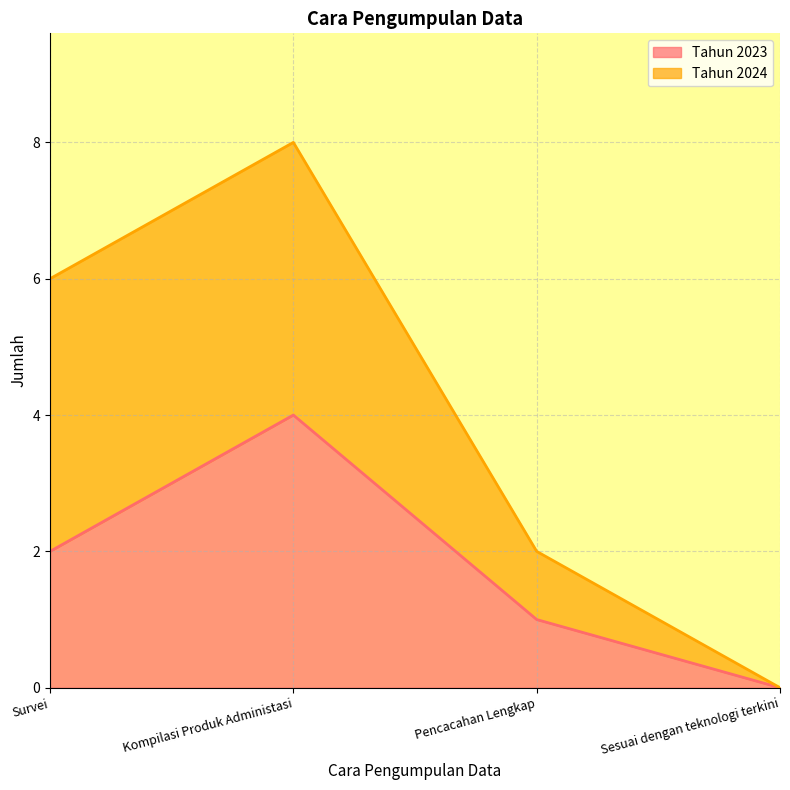

Where is the data nearest to the value 2?

Survei